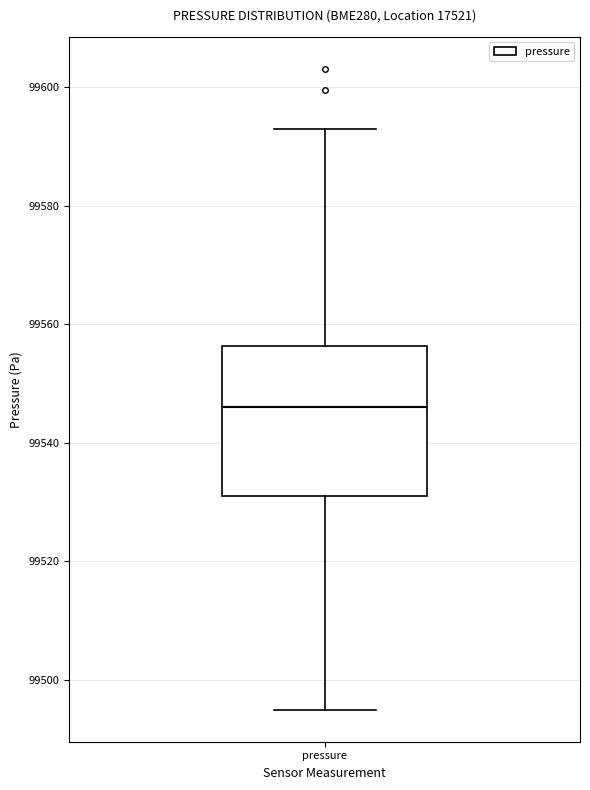

Where is the upper edge of the box for pressure on the y-axis? The values are not printed on the chart, so give them approximately, as read against the axis.

99556